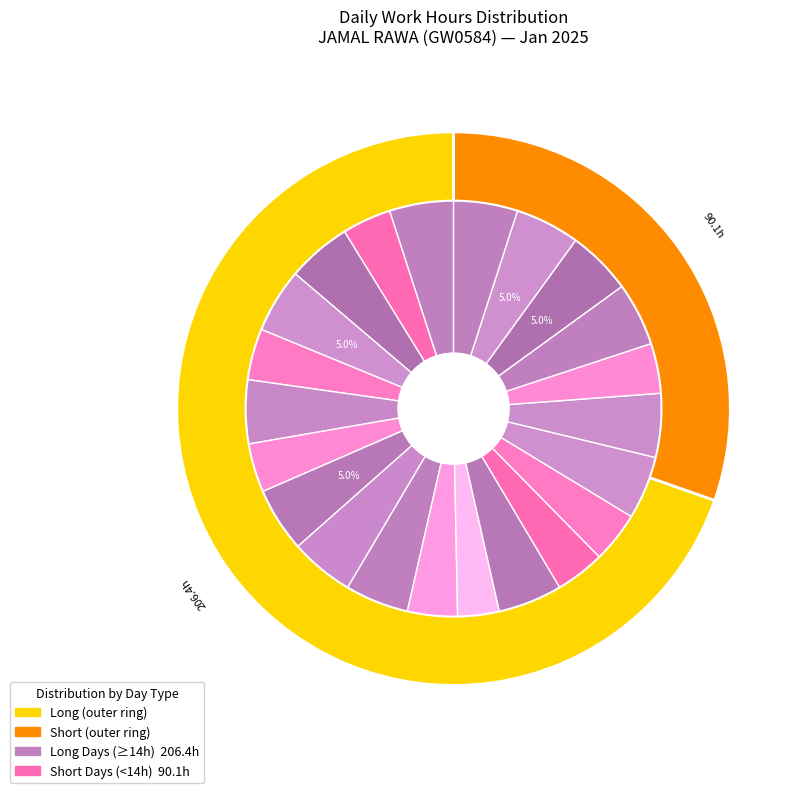

To the nearest percent, what is the difference between the largest and smallest slice percentages?

2%